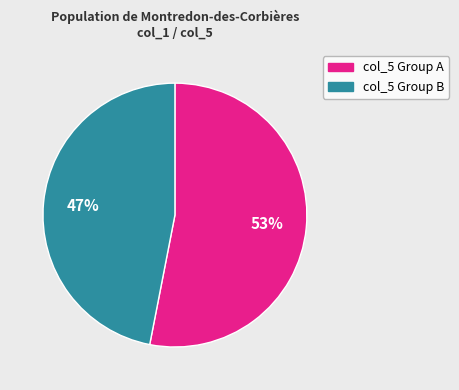

To the nearest percent, what is the difference between the largest and smallest slice percentages?

6%